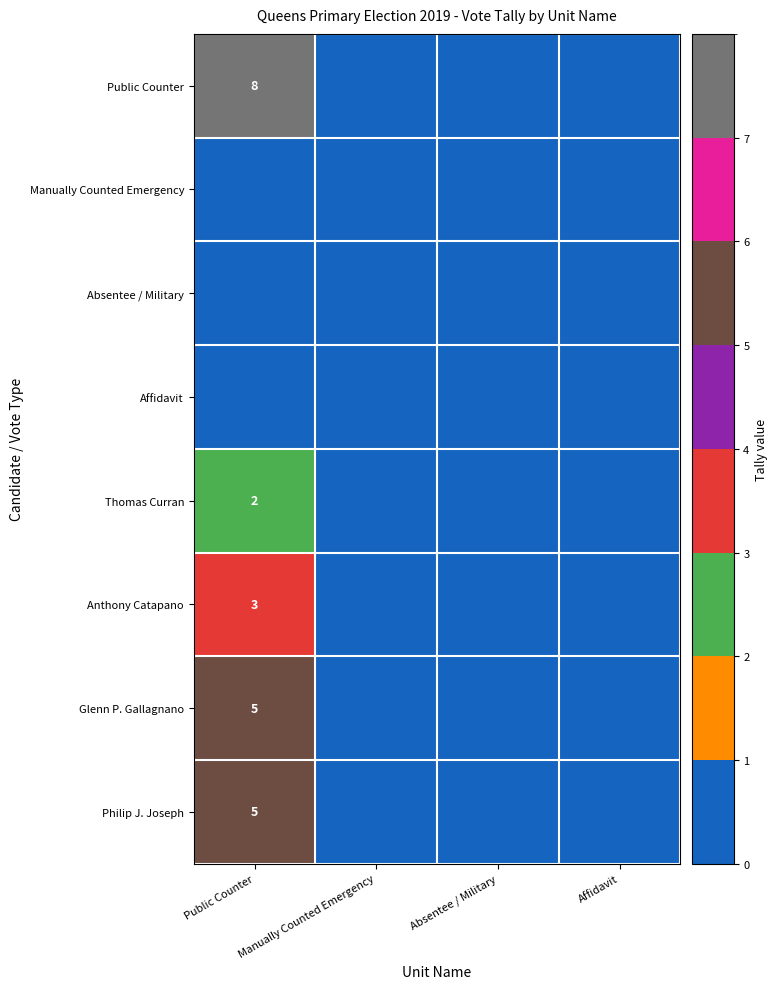

What is the total value across all series at Public Counter?

23